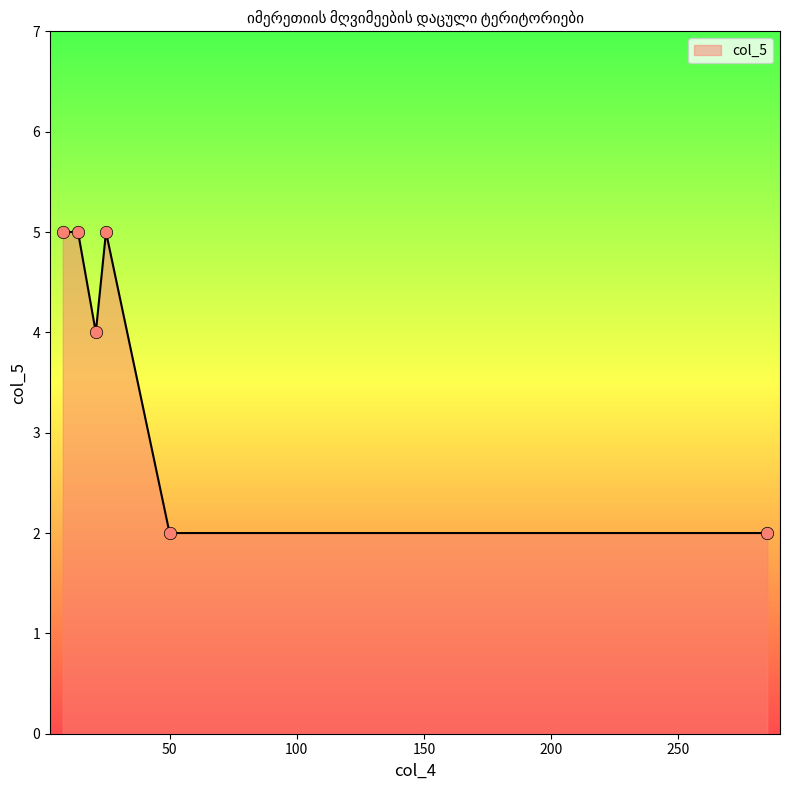

What is the difference between the maximum and minimum values?

3